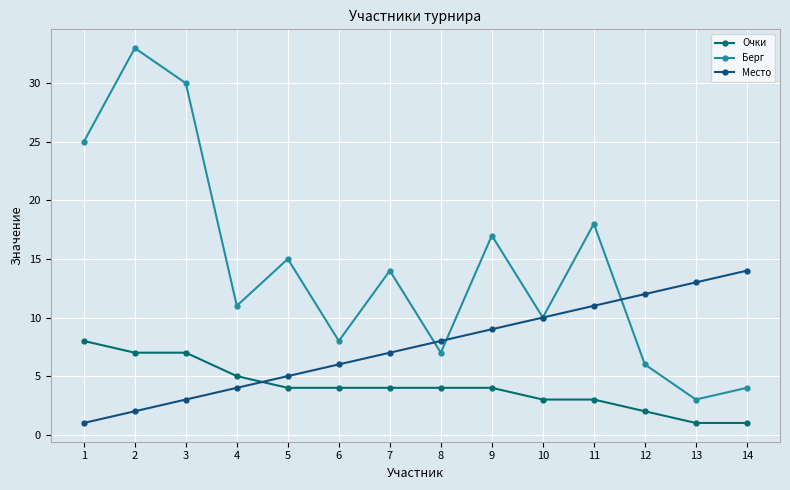

True or false: Берг and Место cross at least once.

True